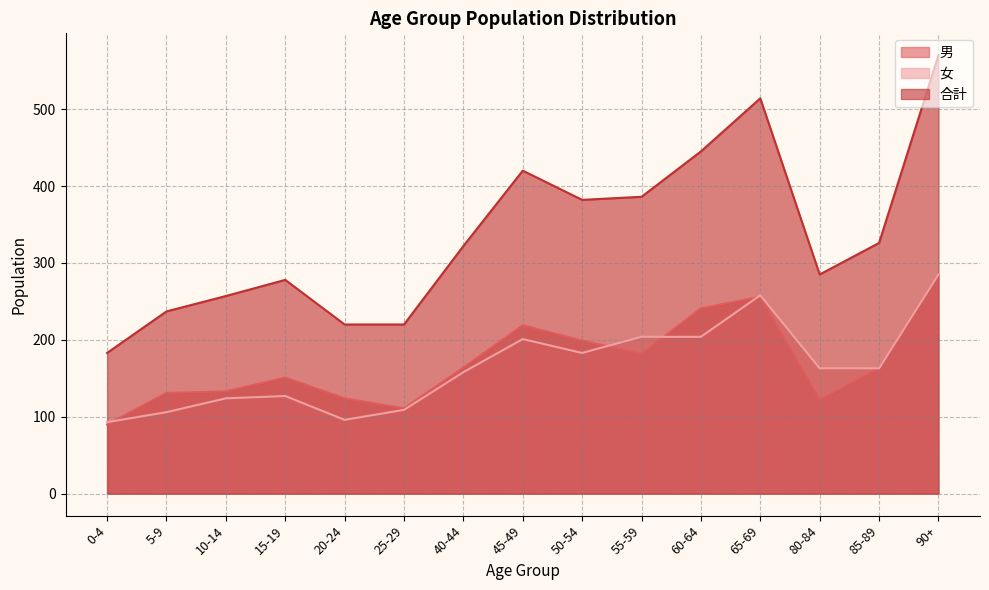

Does the chart have visible grid lines?

Yes